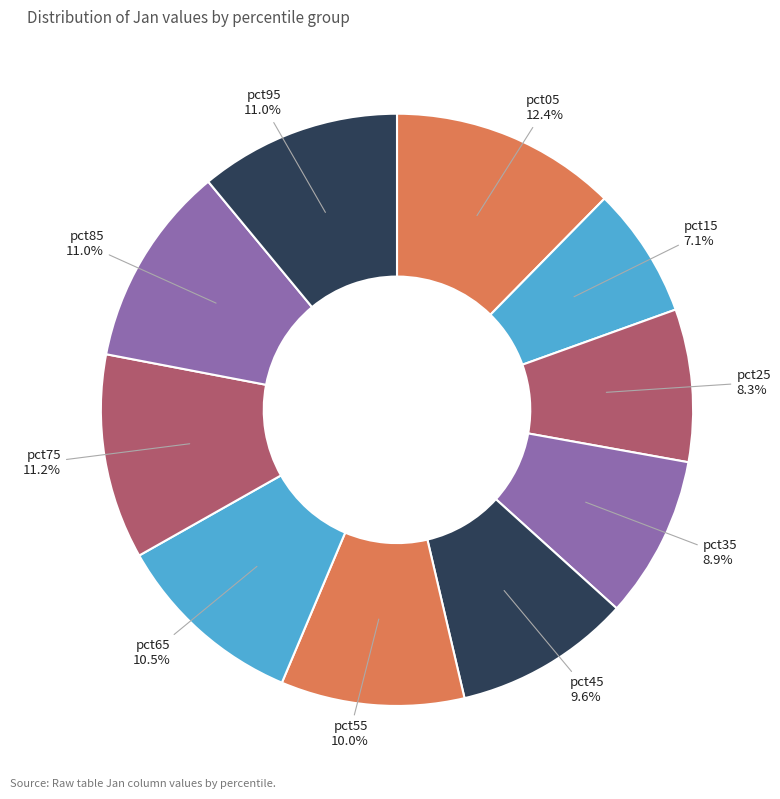

To the nearest percent, what is the difference between the pct55 and pct05 slice percentages?

2%